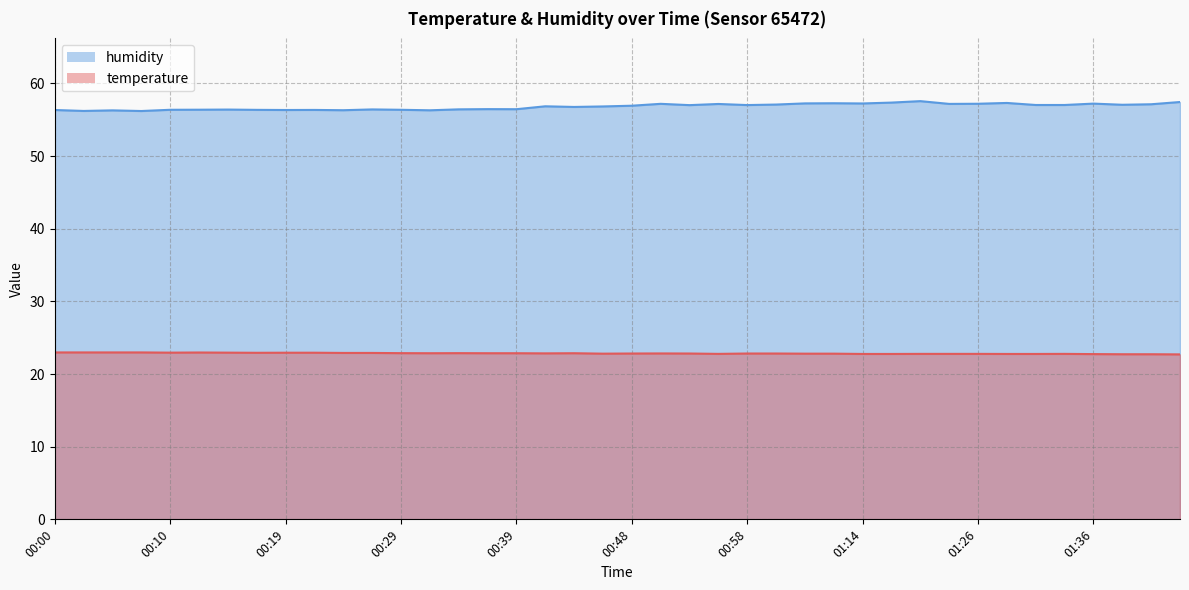

At which category does temperature reach its first local peak?

00:12